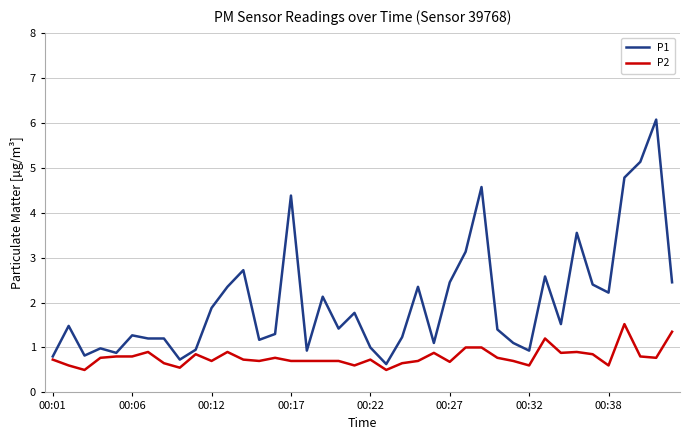

List the series in order of their overall mean, highest first.

P1, P2